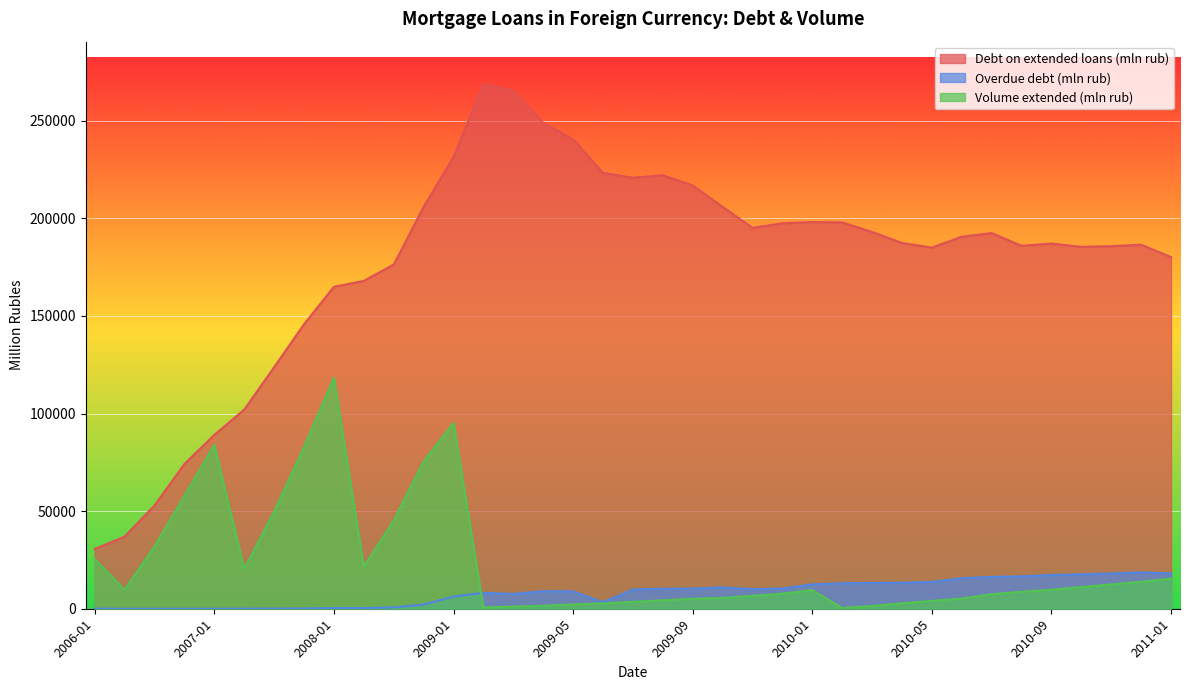

At which label does Overdue debt (mln rub) reach its minimum?

2006-07